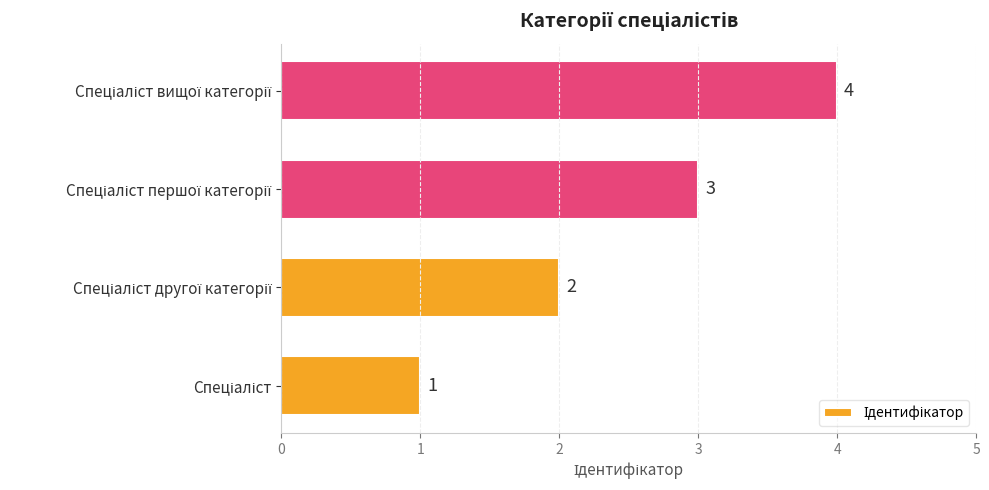

What is the maximum value shown in the chart?

4